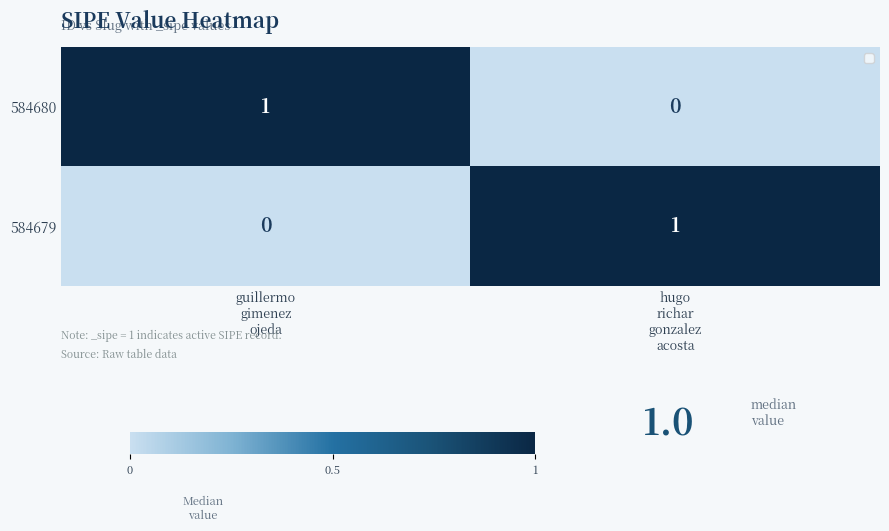

How many positive values does the 584680 series have?

1